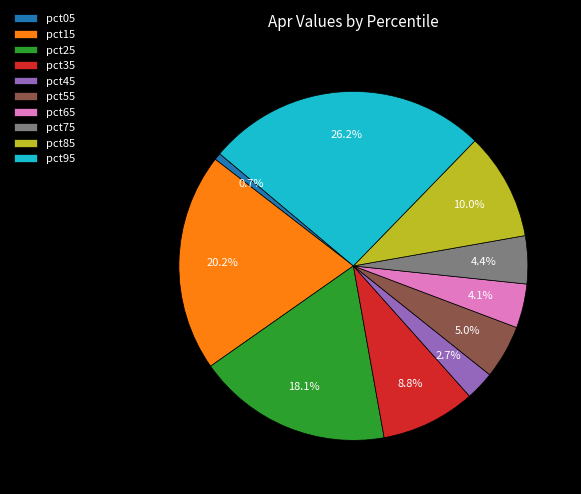

Is the sum of pct85 and pct15 greater than half?

No